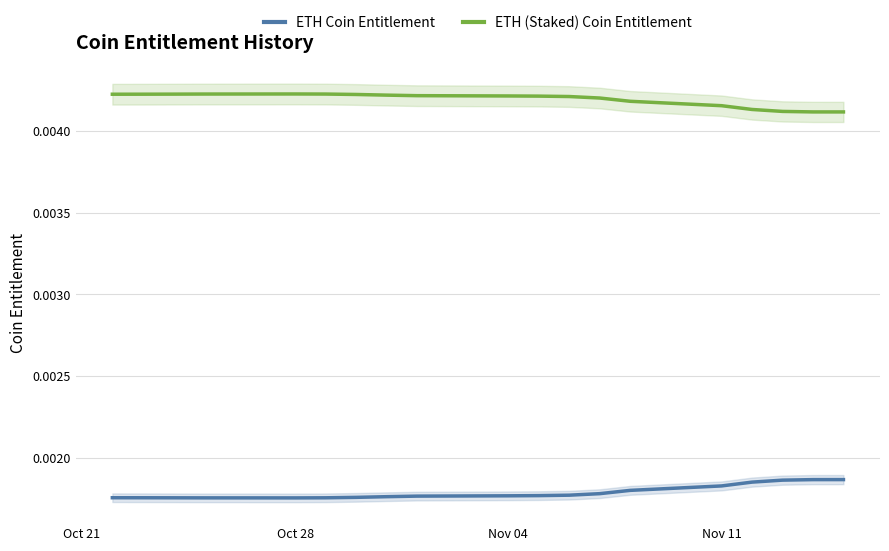

True or false: ETH Coin Entitlement and ETH (Staked) Coin Entitlement cross at least once.

False